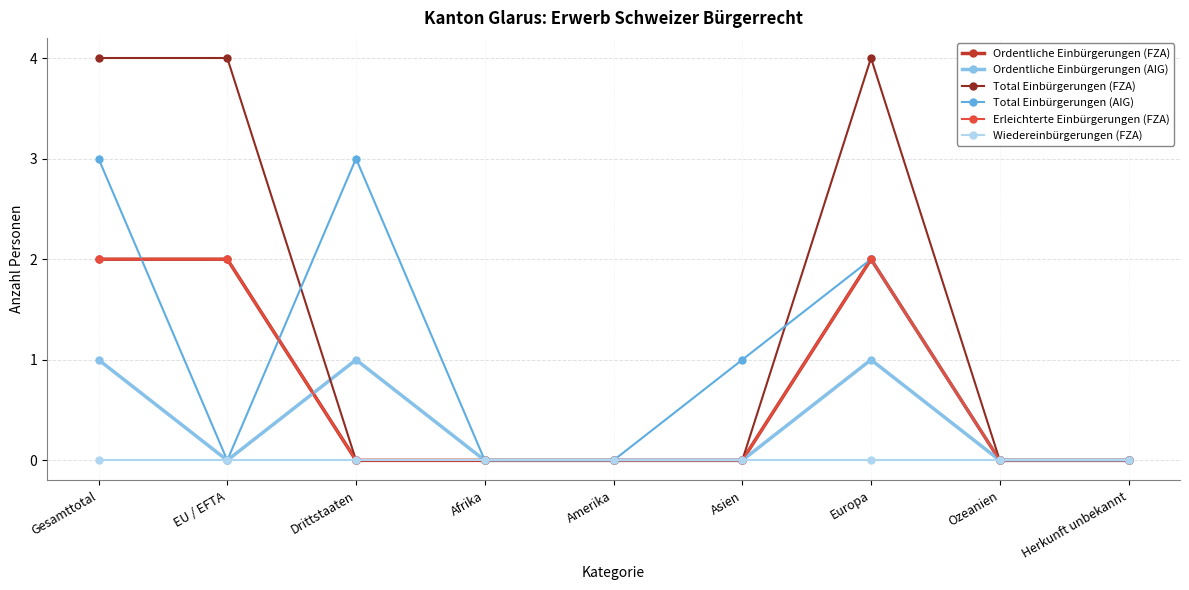

Count the Ordentliche Einbürgerungen (FZA) values in the range 0 to 2.

9